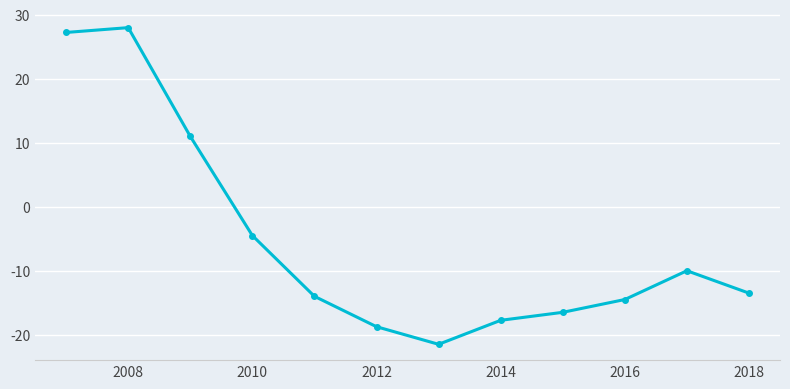

What is the greatest value displayed?

28.0